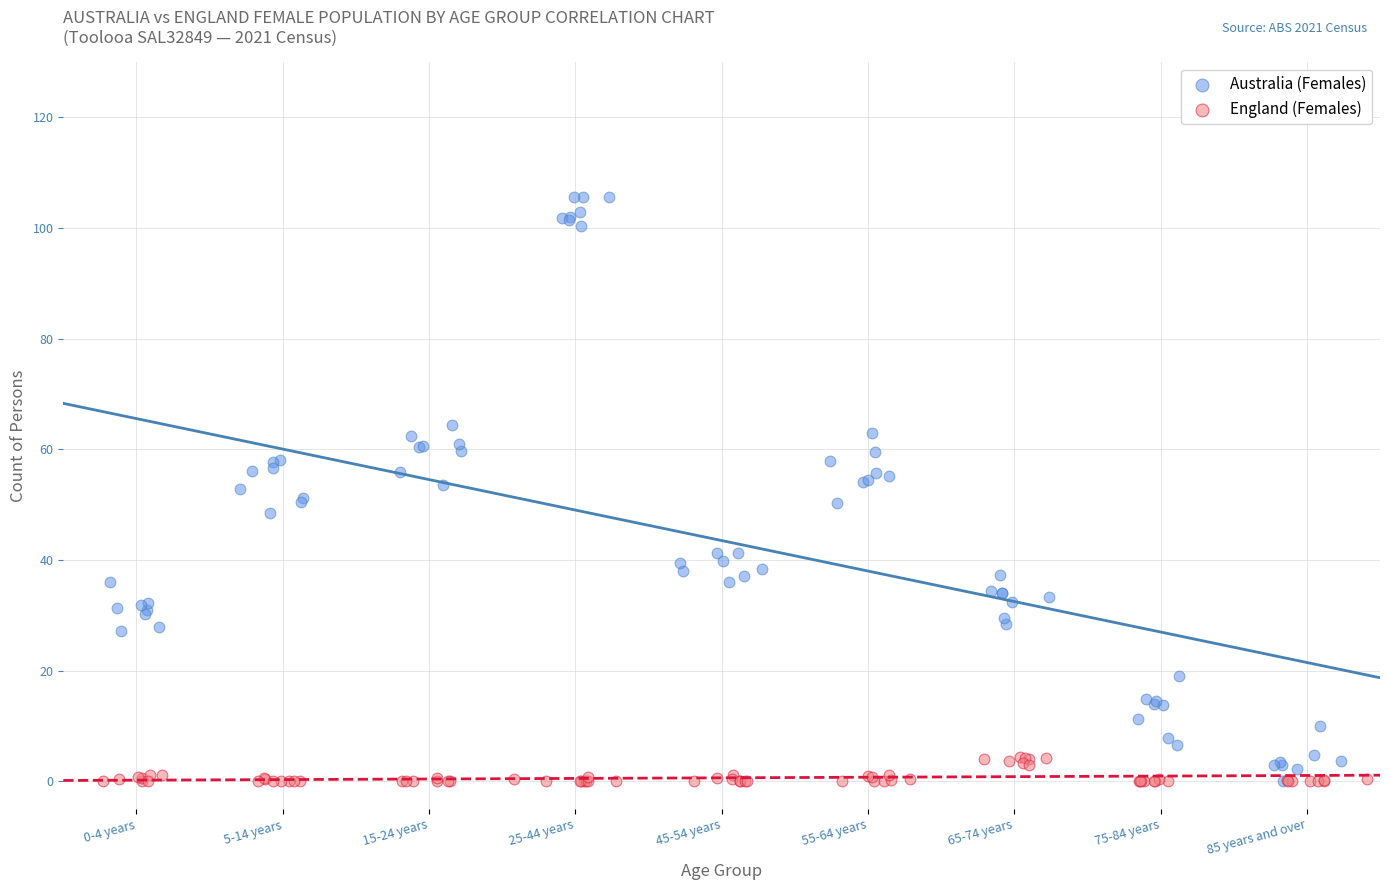

Which series has the largest Y range (max minus min)?

Australia (Females)